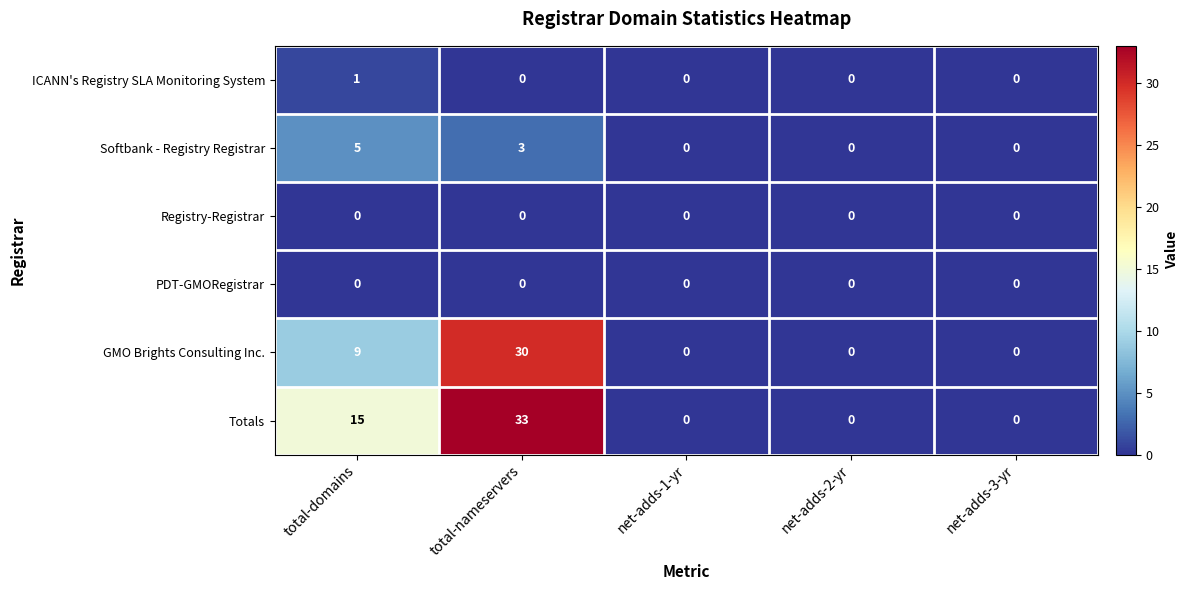

Count the Softbank - Registry Registrar values in the range 0 to 3.

4